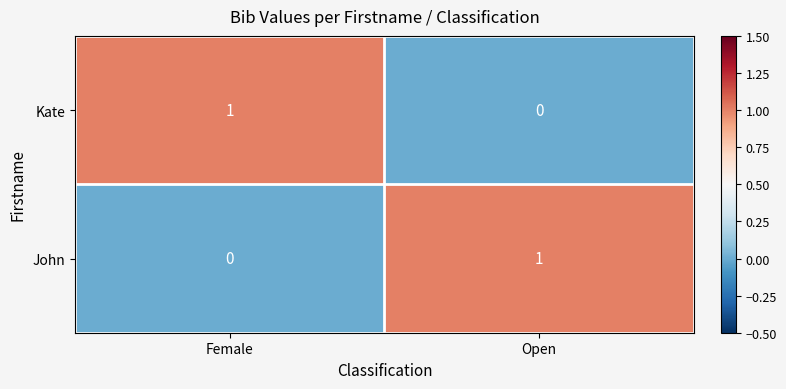

At which label does Kate reach its peak?

Female